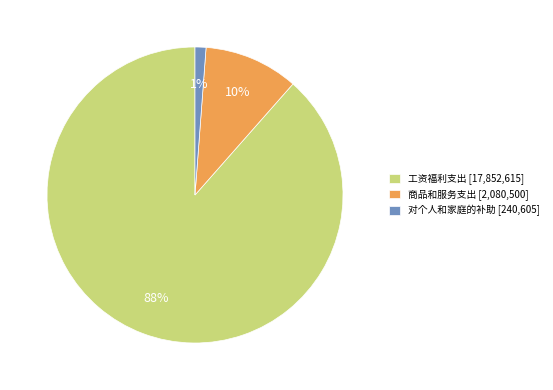

To the nearest percent, what is the combined percentage of 工资福利支出 and 商品和服务支出?

99%